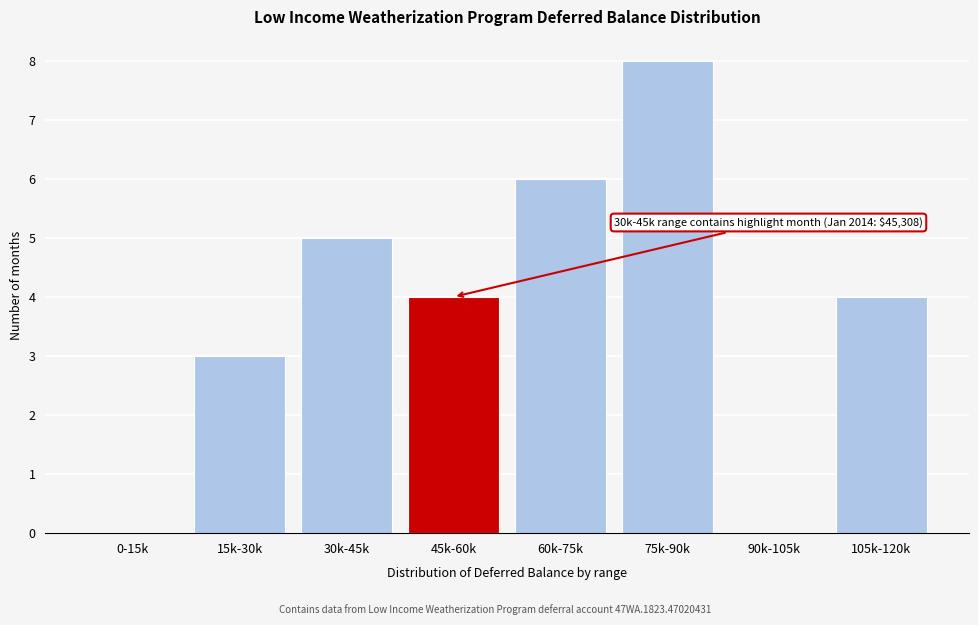

Reading left to right, list all the values displayed in this chart.

0-15k=0	15k-30k=3	30k-45k=5	45k-60k=4	60k-75k=6	75k-90k=8	90k-105k=0	105k-120k=4